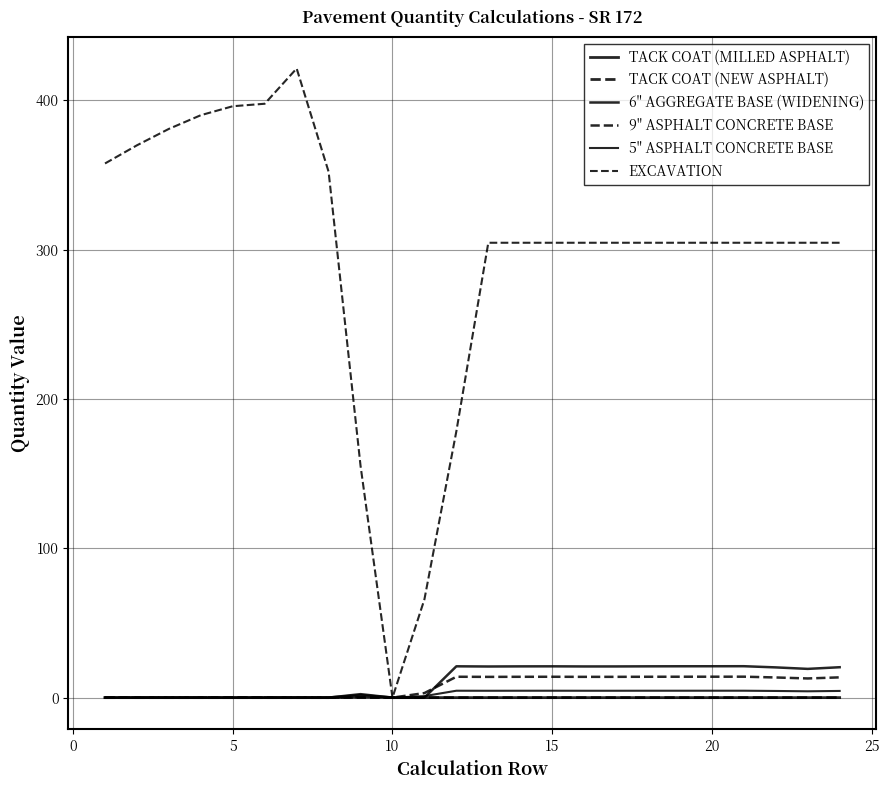

What is the difference between the maximum and minimum values in the 6" AGGREGATE BASE (WIDENING) series?

21.0